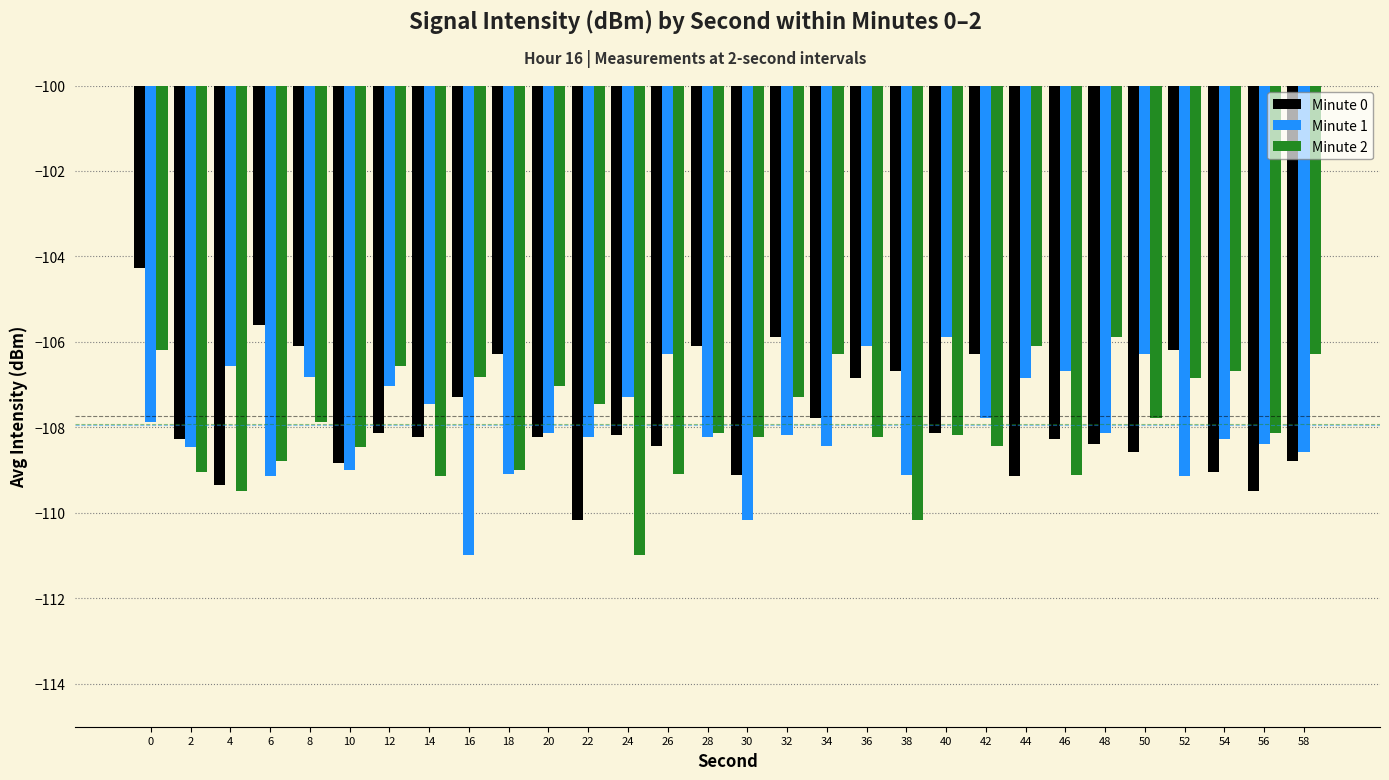

How many bars are there in total?

90